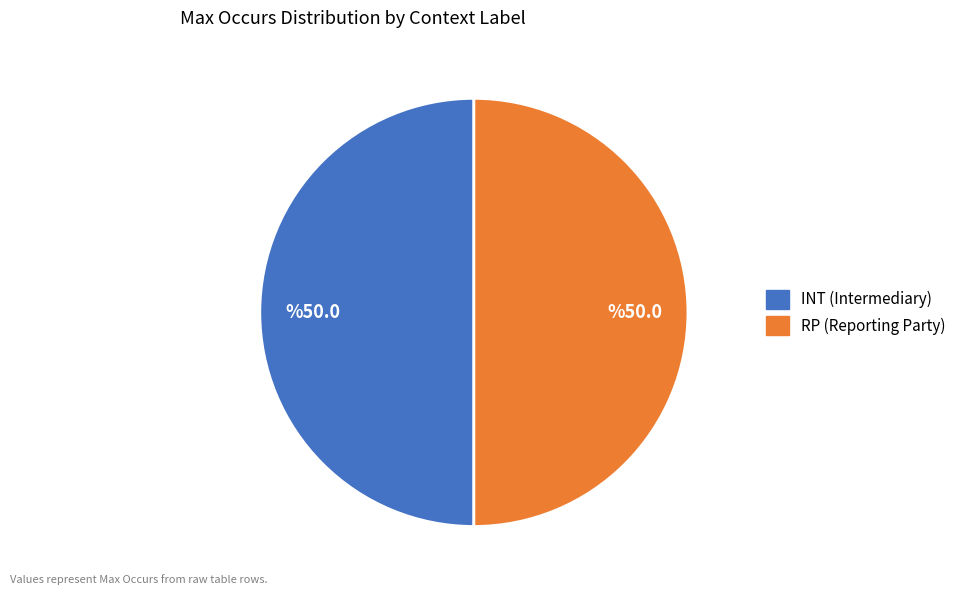

Do RP and INT together represent more than half of the pie?

Yes